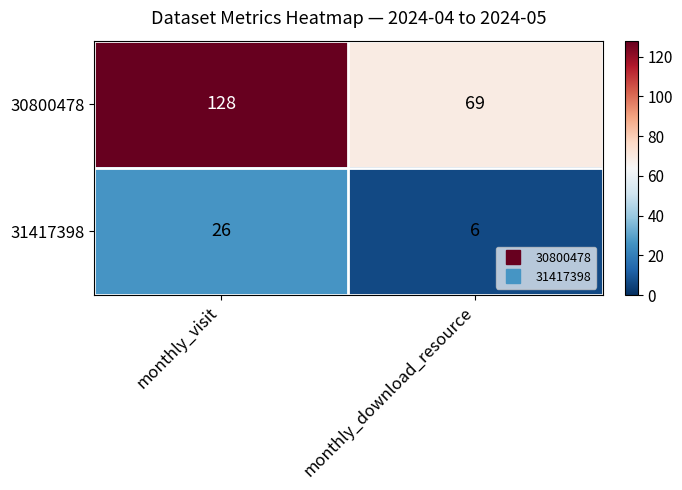

Read the 31417398 value at monthly_download_resource, to the nearest 10.

10